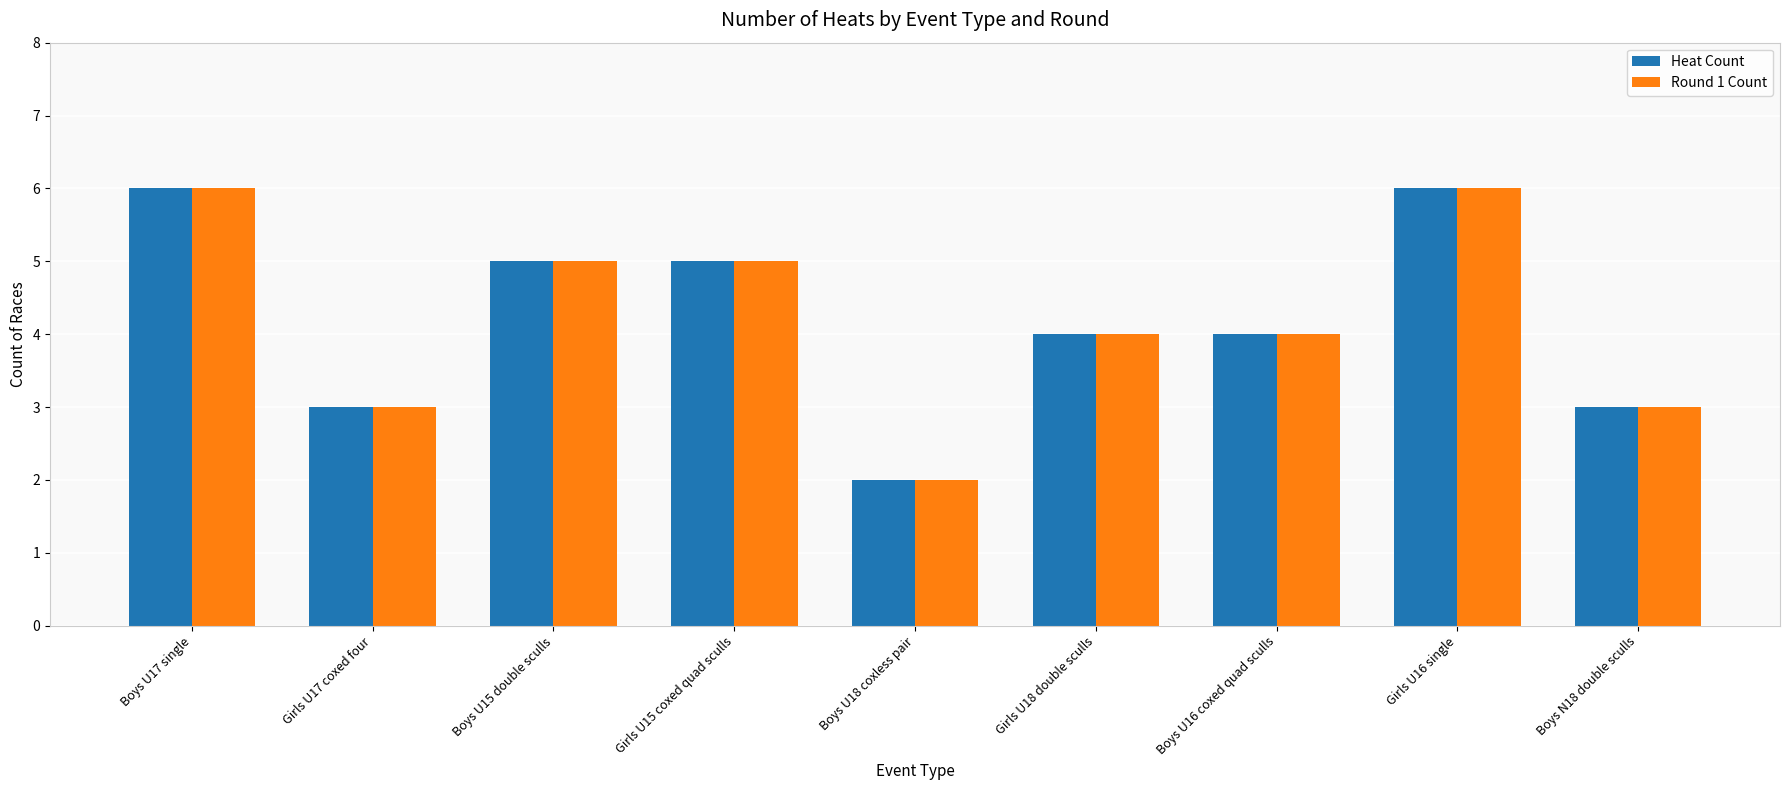

What is the total value across all series at Boys U16 coxed quad sculls?

8